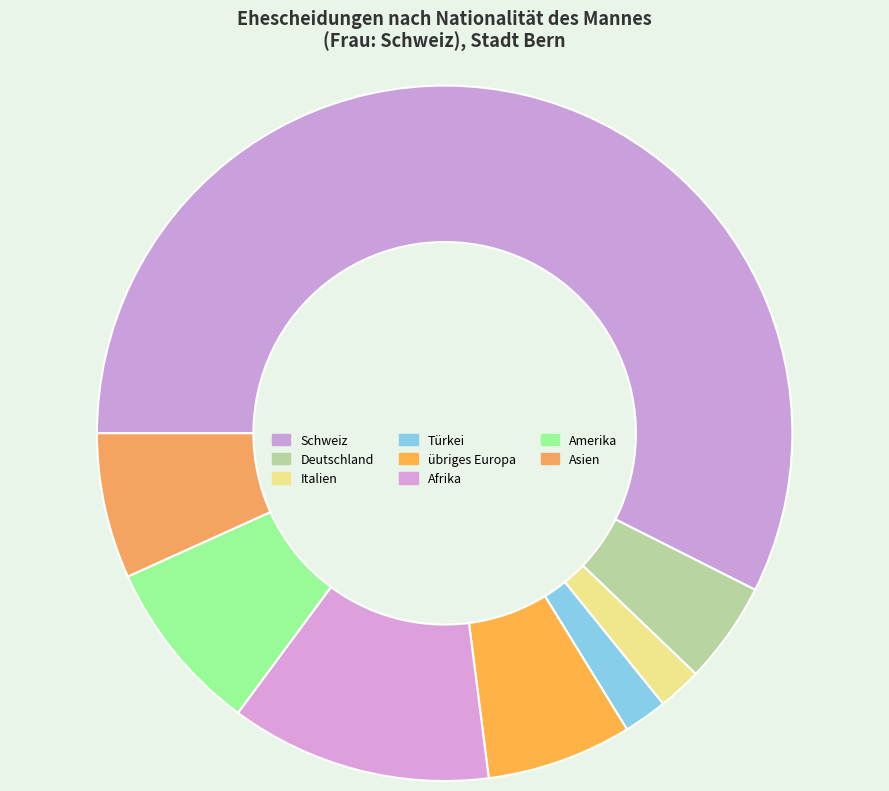

What portion of the pie excludes Schweiz?

42.6%